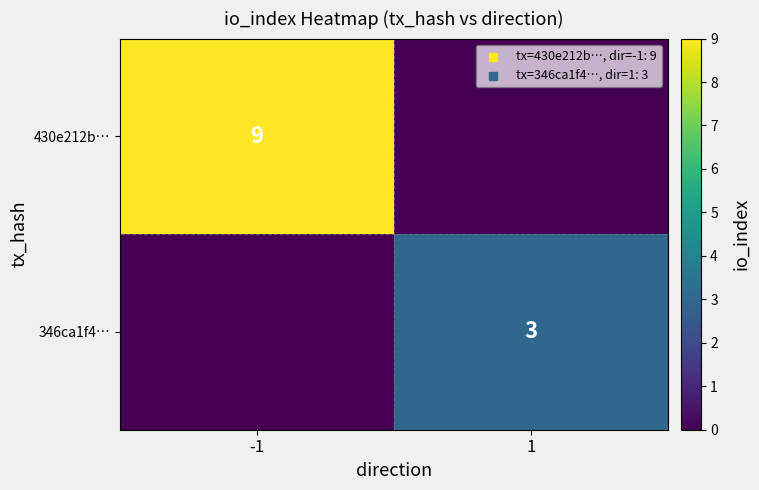

The value of 346ca1f4… at 1 is 1. True or false?

False